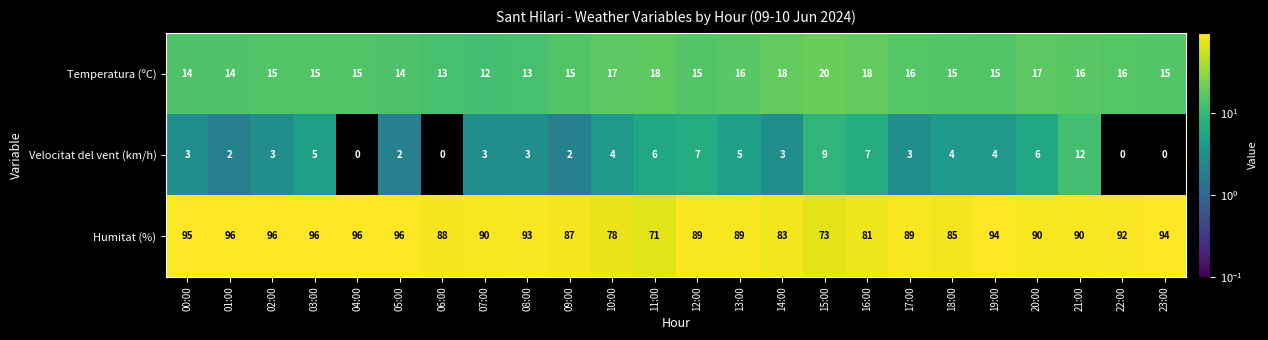

What is the difference between the second highest and second lowest values in the Velocitat del vent (km/h) series?

9